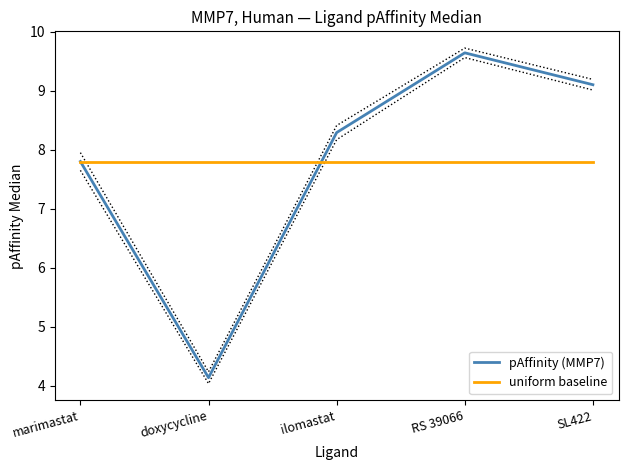

Rank the categories by pAffinity (MMP7) value from lowest to highest.

doxycycline, marimastat, ilomastat, SL422, RS 39066